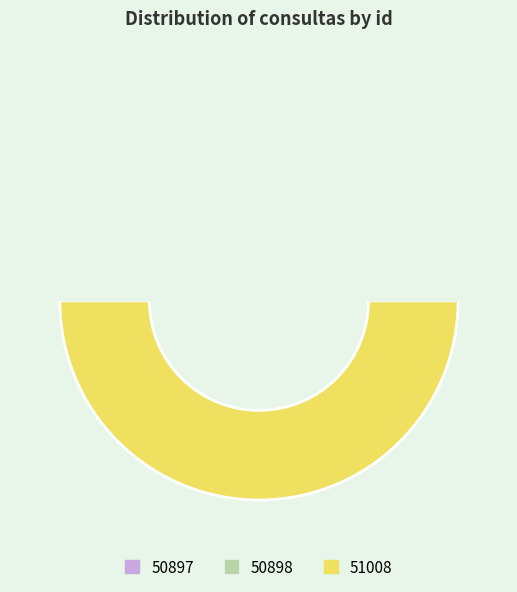

Is the sum of 50897 and 51008 greater than half?

Yes